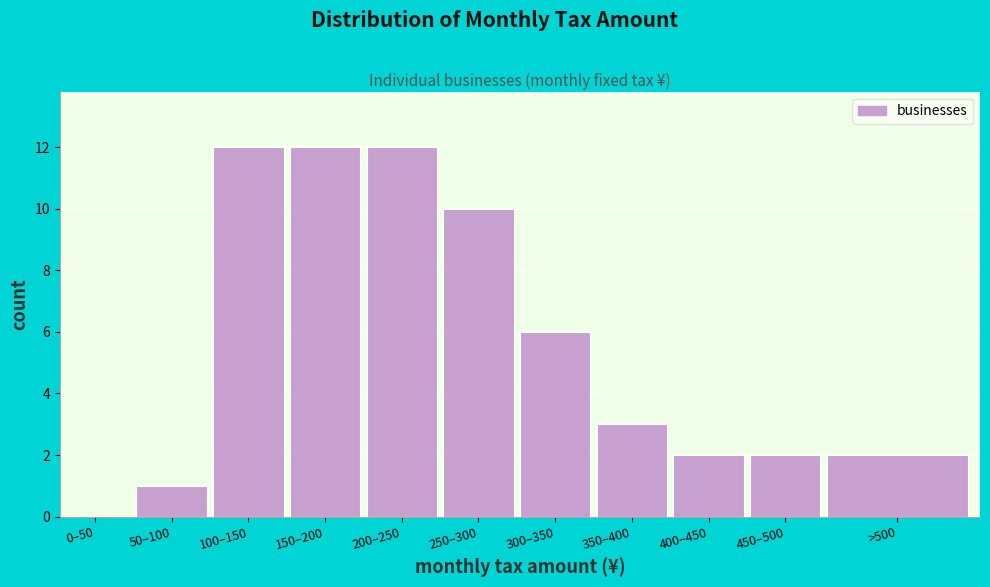

Reading left to right, list all the values displayed in this chart.

0–50=0	50–100=1	100–150=12	150–200=12	200–250=12	250–300=10	300–350=6	350–400=3	400–450=2	450–500=2	>500=2